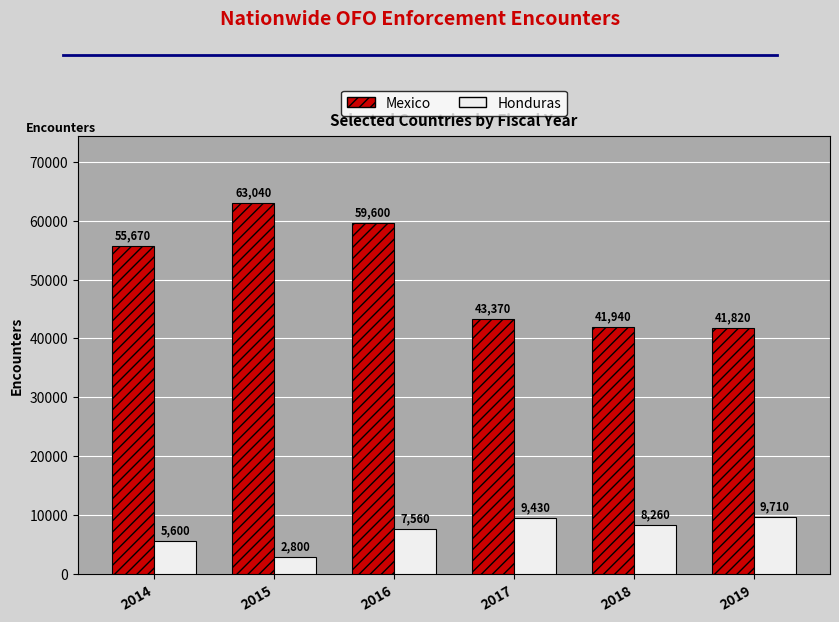

List the series in order of their overall mean, highest first.

Mexico, Honduras